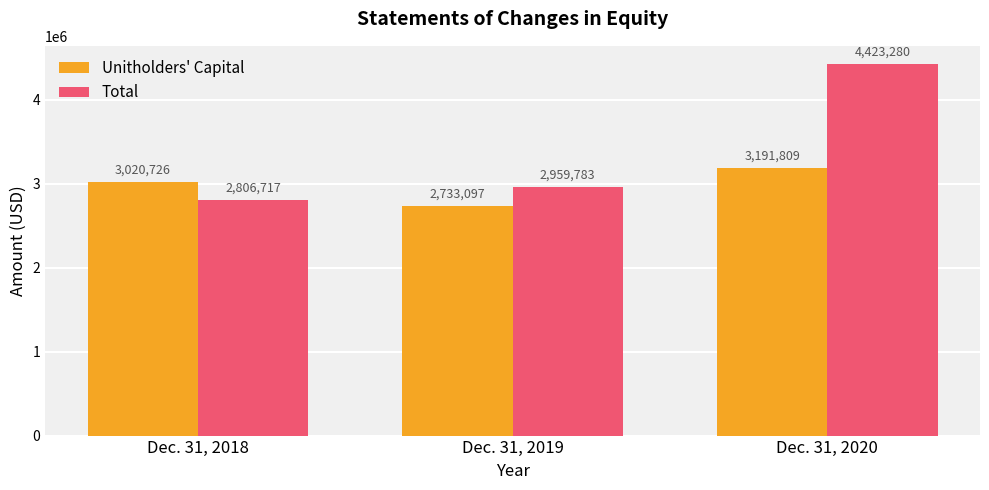

Reading left to right, extract all data points from this chart.

Unitholders' Capital: 3020726	2733097	3191809
Total: 2806717	2959783	4423280